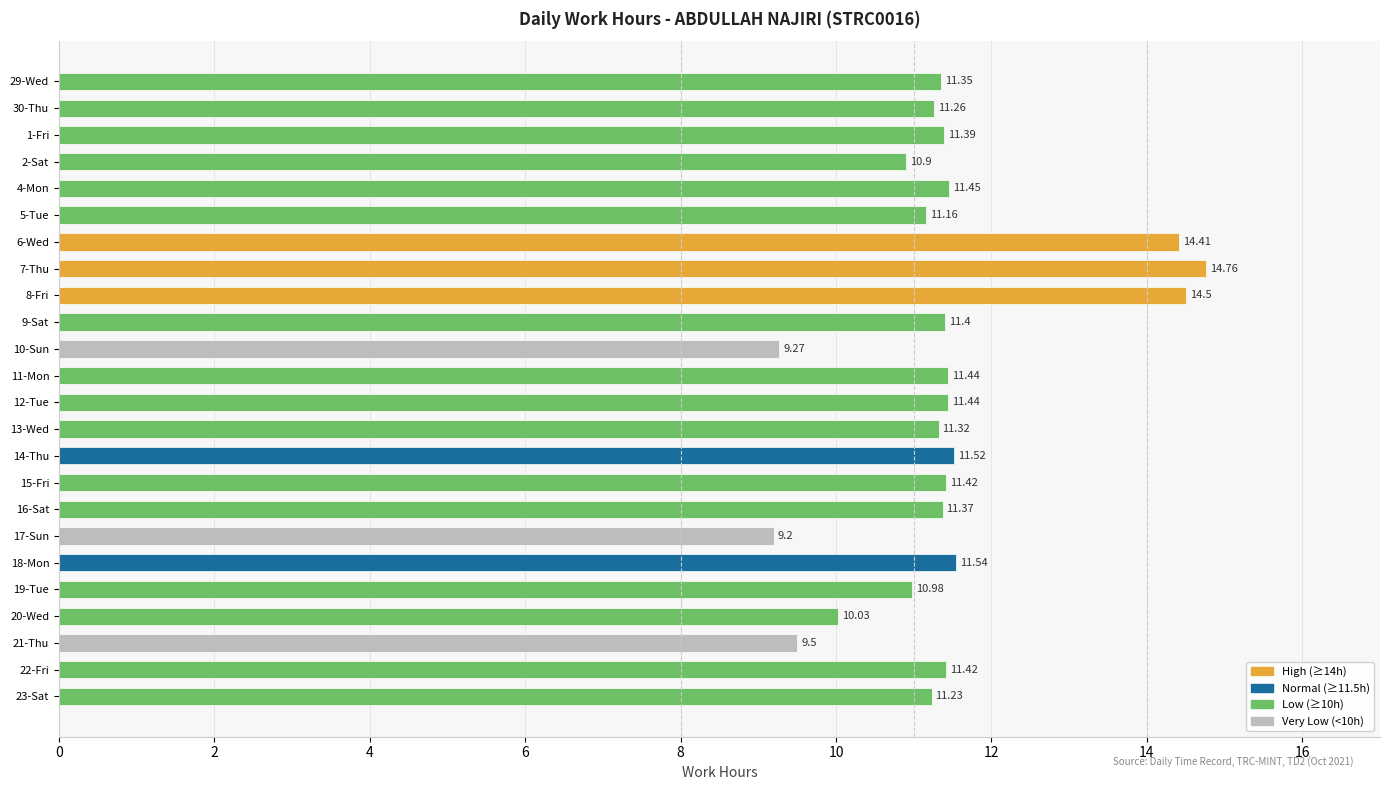

Which category has the highest value across all series?

7-Thu